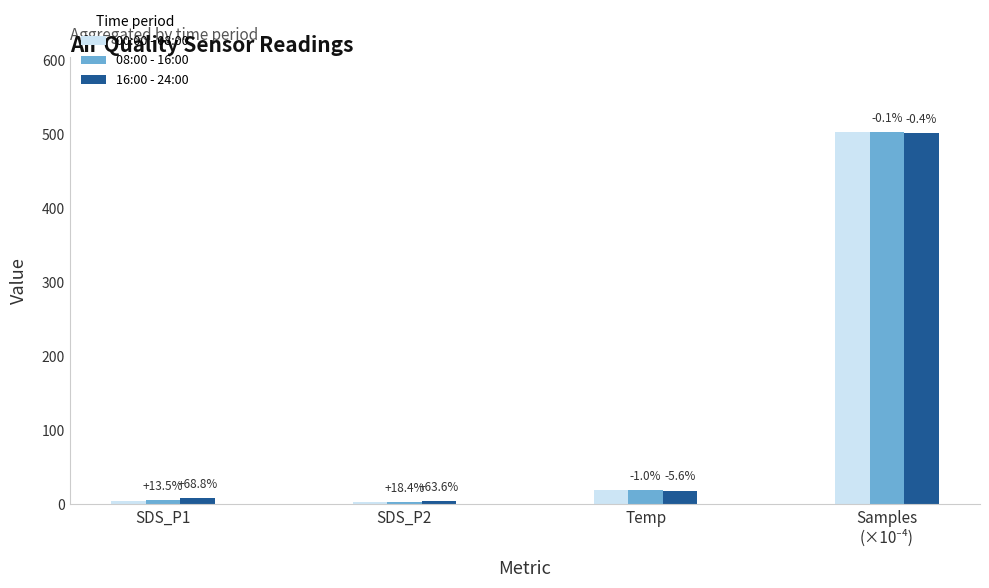

How many bars are there in total?

12